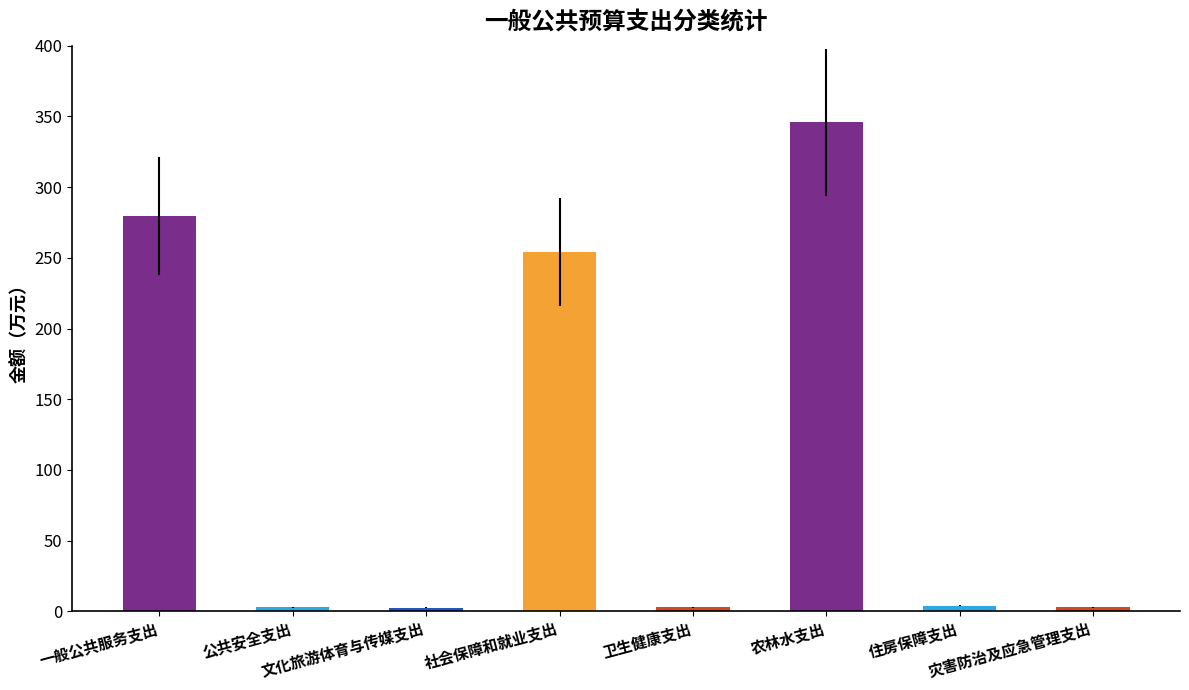

What is the average value?

111.9